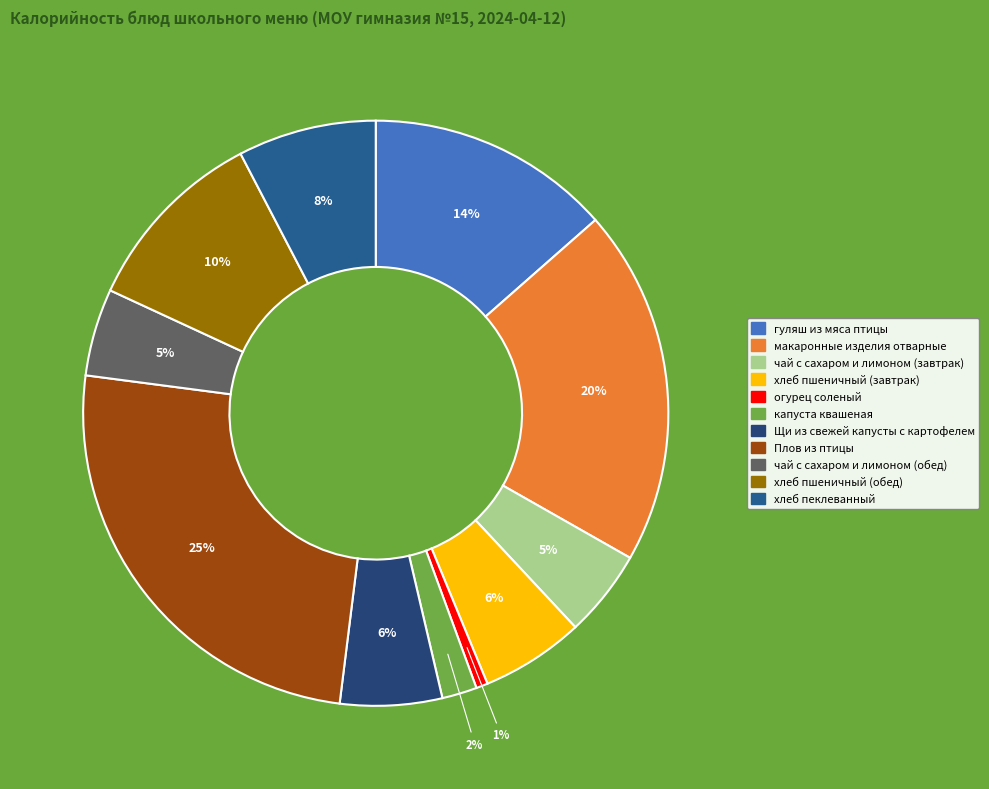

To the nearest percent, what is the difference between the огурец соленый and хлеб пеклеванный slice percentages?

7%